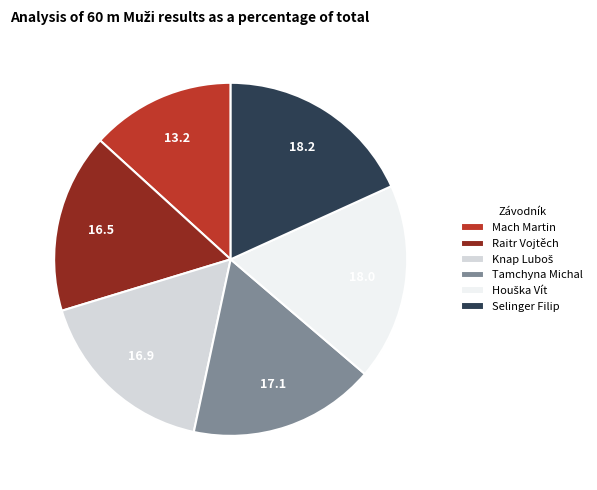

Combined, do Mach Martin and Tamchyna Michal account for over 50%?

No